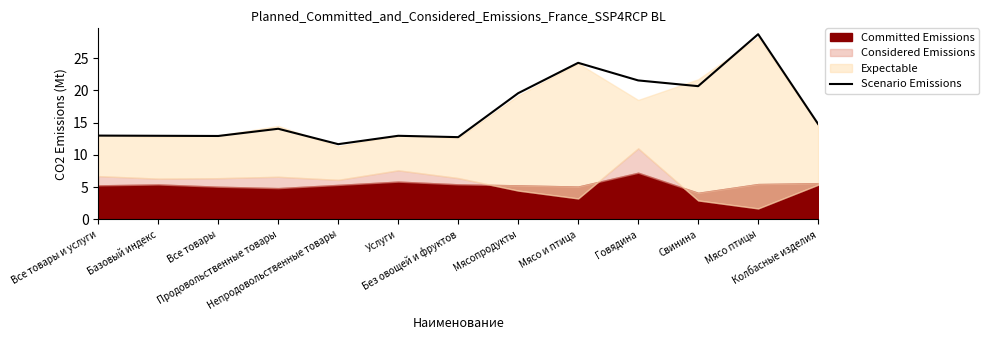

Is it true that the value at Колбасные изделия is 14.8?

True